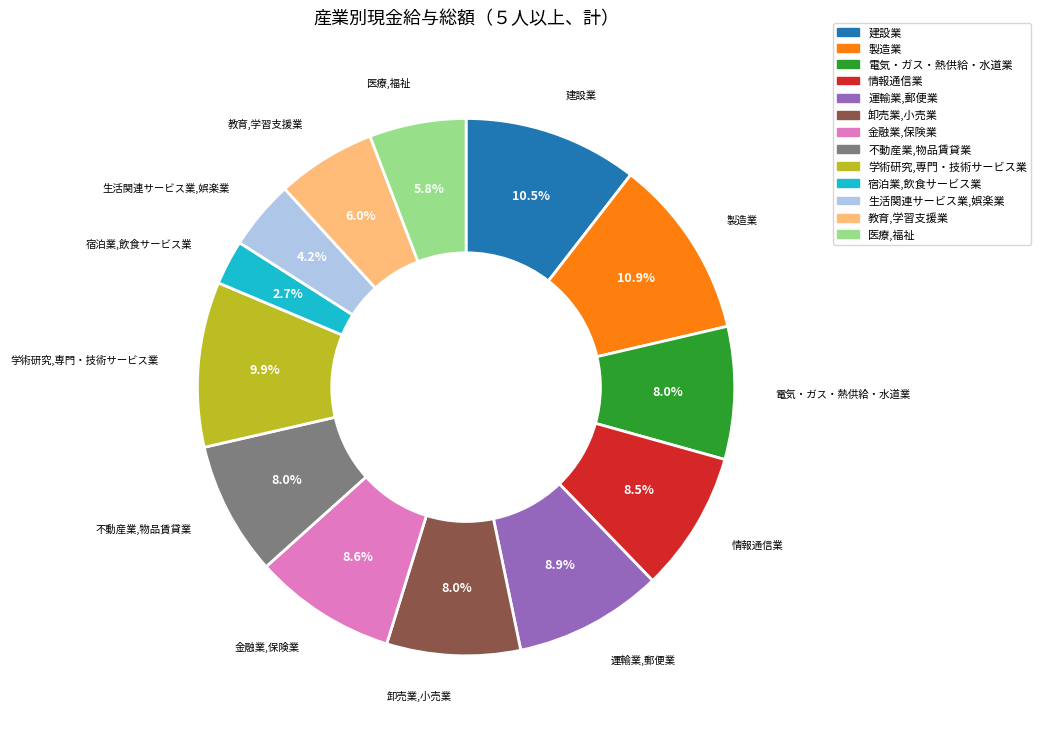

To the nearest percent, what percentage of the pie is 生活関連サービス業,娯楽業?

4%